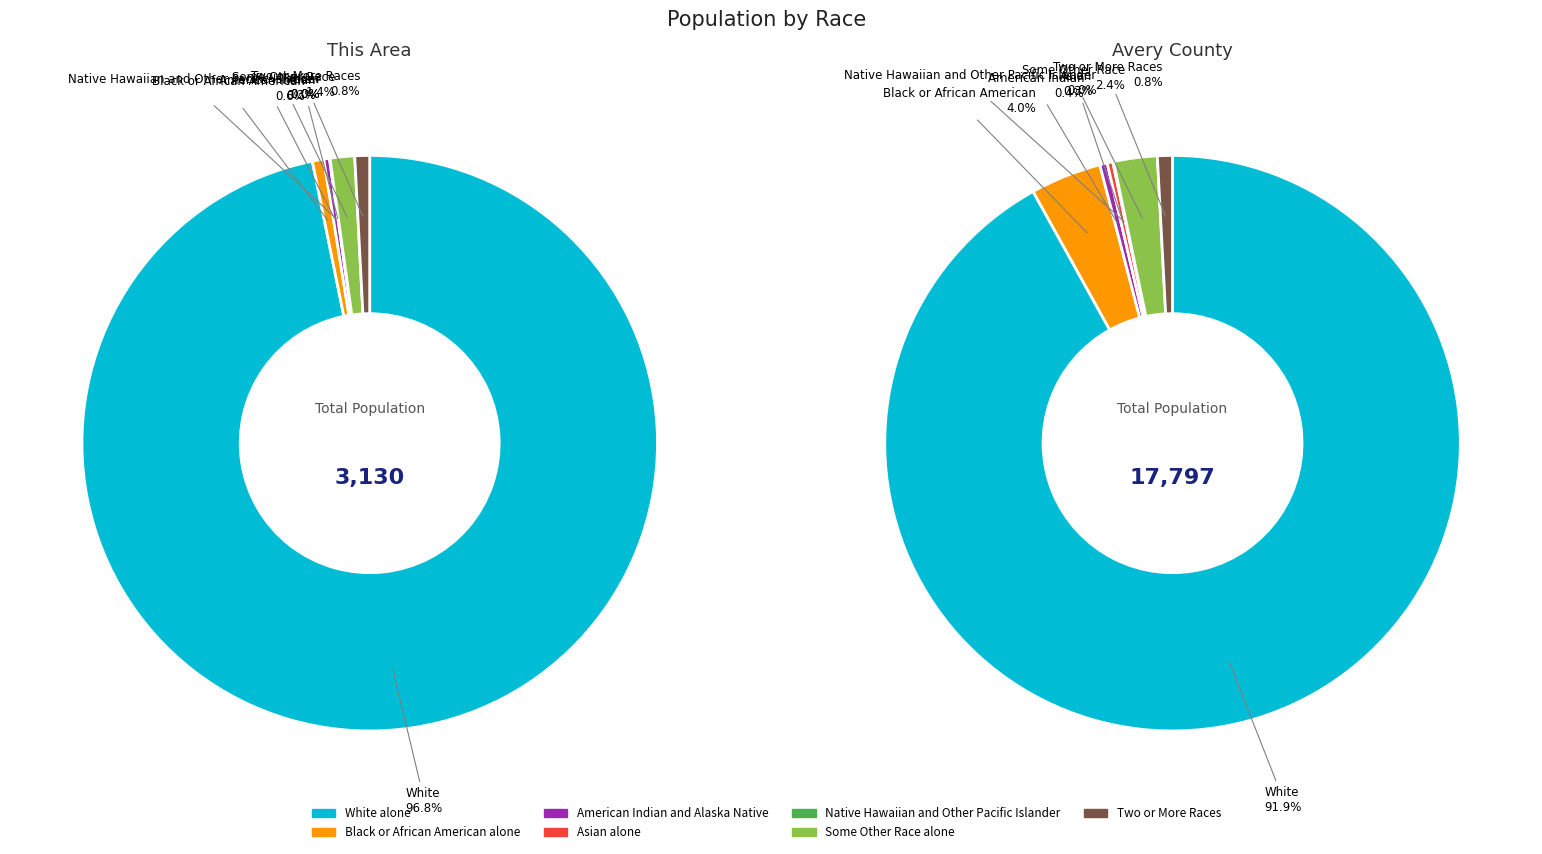

Count the number of slices in the pie.

7